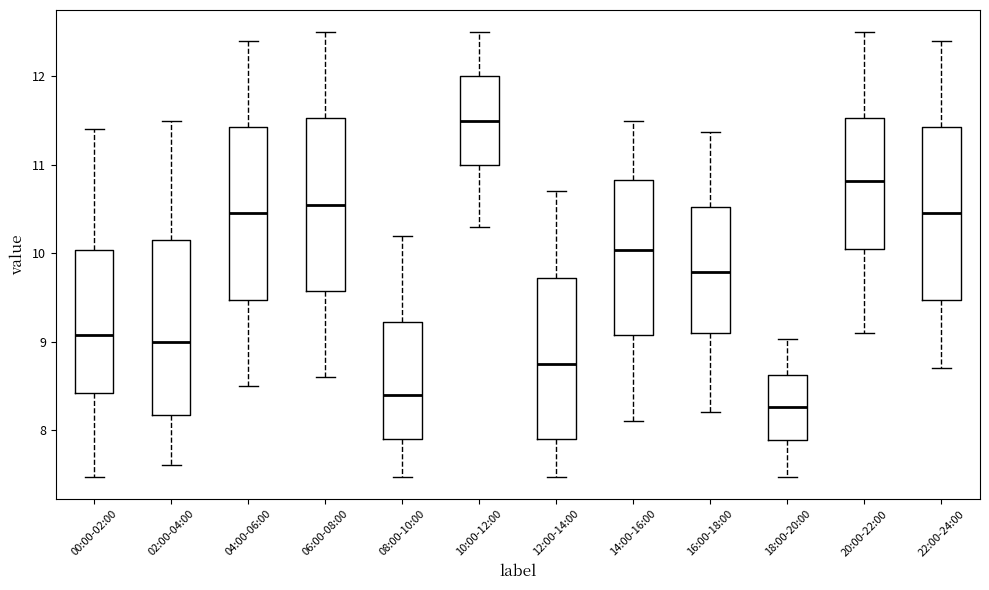

Reading left to right, transcribe this box plot: for each box, give where its median line is, the range the box spans, and where its two whiskers end, as read against the y-axis. The values are not printed on the chart, so give them approximately, as read against the axis.

00:00-02:00: median 9.1, box 8.4 to 10.0, whiskers 7.5 to 11.4
02:00-04:00: median 9.0, box 8.2 to 10.2, whiskers 7.6 to 11.5
04:00-06:00: median 10.5, box 9.5 to 11.4, whiskers 8.5 to 12.4
06:00-08:00: median 10.6, box 9.6 to 11.5, whiskers 8.6 to 12.5
08:00-10:00: median 8.4, box 7.9 to 9.2, whiskers 7.5 to 10.2
10:00-12:00: median 11.5, box 11.0 to 12.0, whiskers 10.3 to 12.5
12:00-14:00: median 8.8, box 7.9 to 9.7, whiskers 7.5 to 10.7
14:00-16:00: median 10.0, box 9.1 to 10.8, whiskers 8.1 to 11.5
16:00-18:00: median 9.8, box 9.1 to 10.5, whiskers 8.2 to 11.4
18:00-20:00: median 8.3, box 7.9 to 8.6, whiskers 7.5 to 9.0
20:00-22:00: median 10.8, box 10.1 to 11.5, whiskers 9.1 to 12.5
22:00-24:00: median 10.5, box 9.5 to 11.4, whiskers 8.7 to 12.4